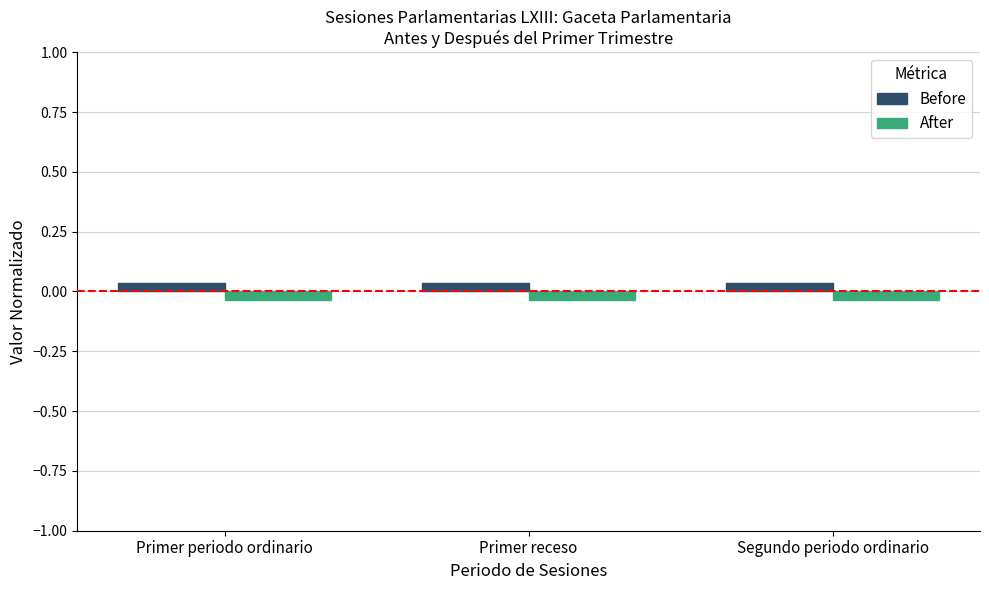

At how many categories does at least one series exceed 0?

3